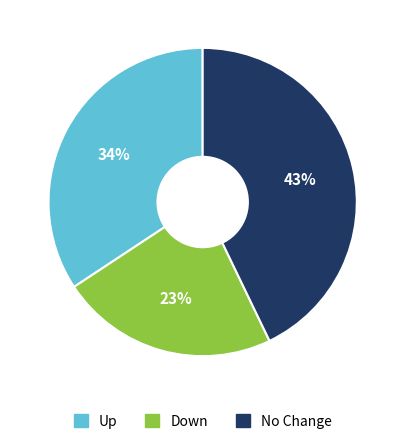

To the nearest percent, what is the difference between the No Change and Up slice percentages?

9%